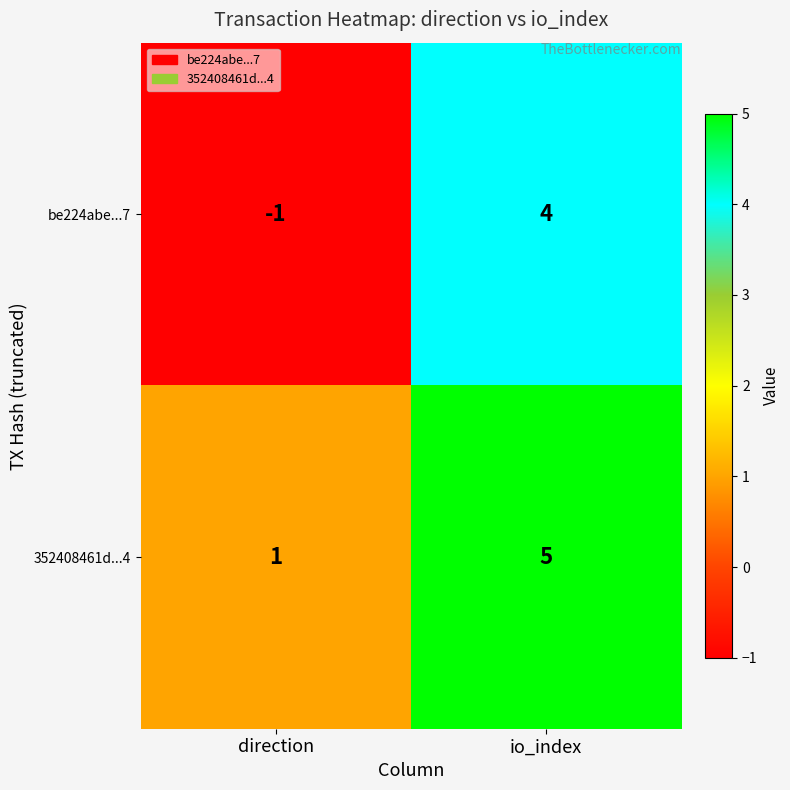

Reading left to right, transcribe all the data shown in this chart.

be224abe...7: -1	4
352408461d...4: 1	5